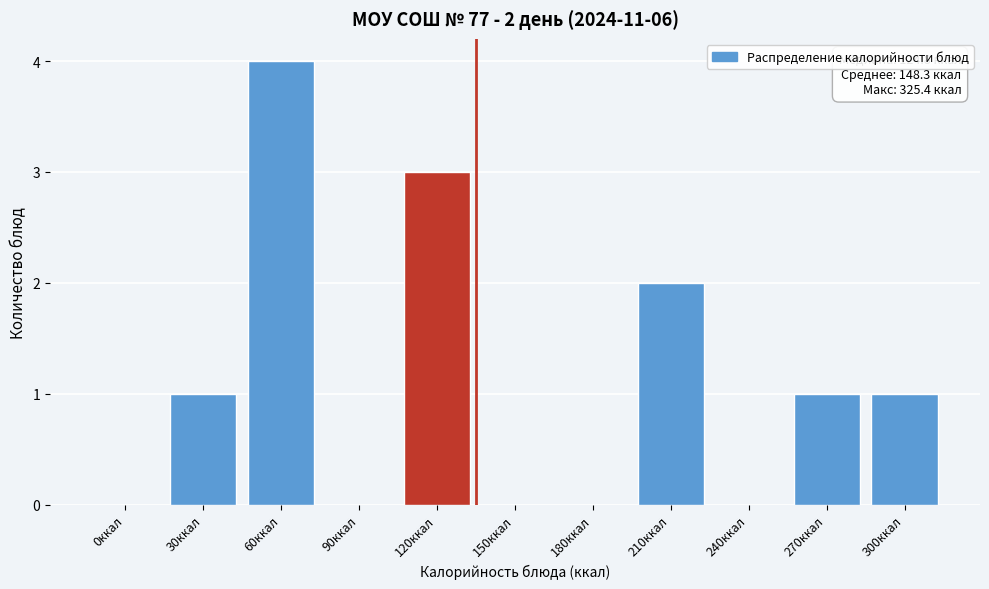

Reading left to right, what are all the values shown in this chart?

0ккал=0	30ккал=1	60ккал=4	90ккал=0	120ккал=3	150ккал=0	180ккал=0	210ккал=2	240ккал=0	270ккал=1	300ккал=1